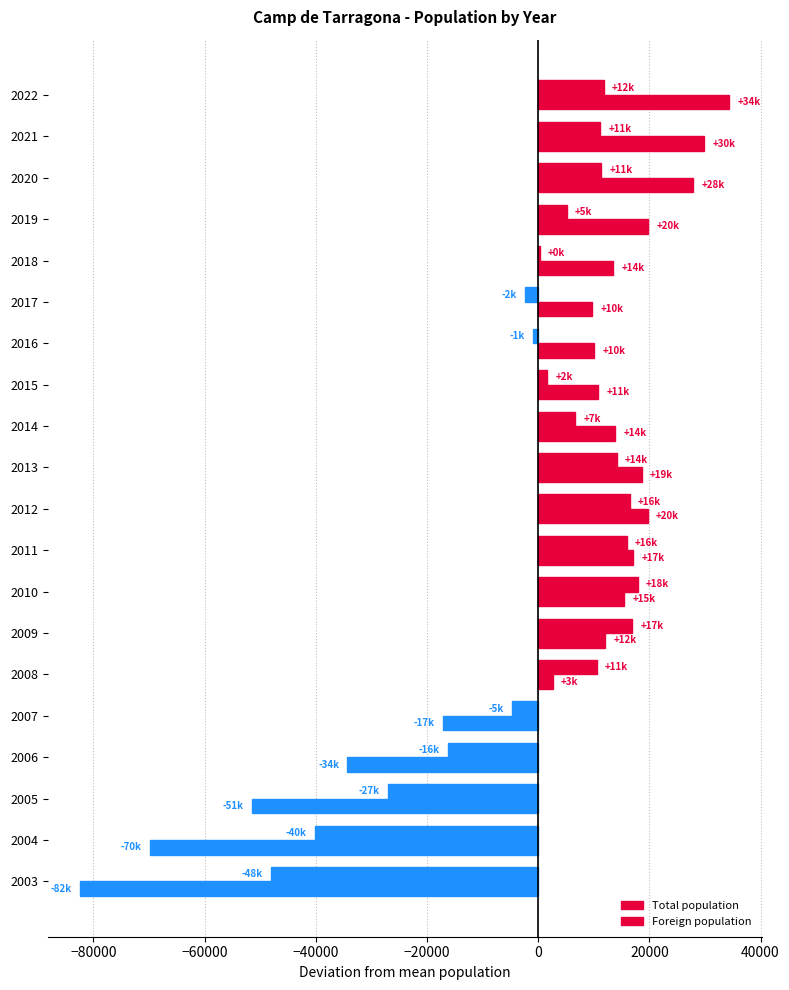

How many distinct data groups are displayed?

2